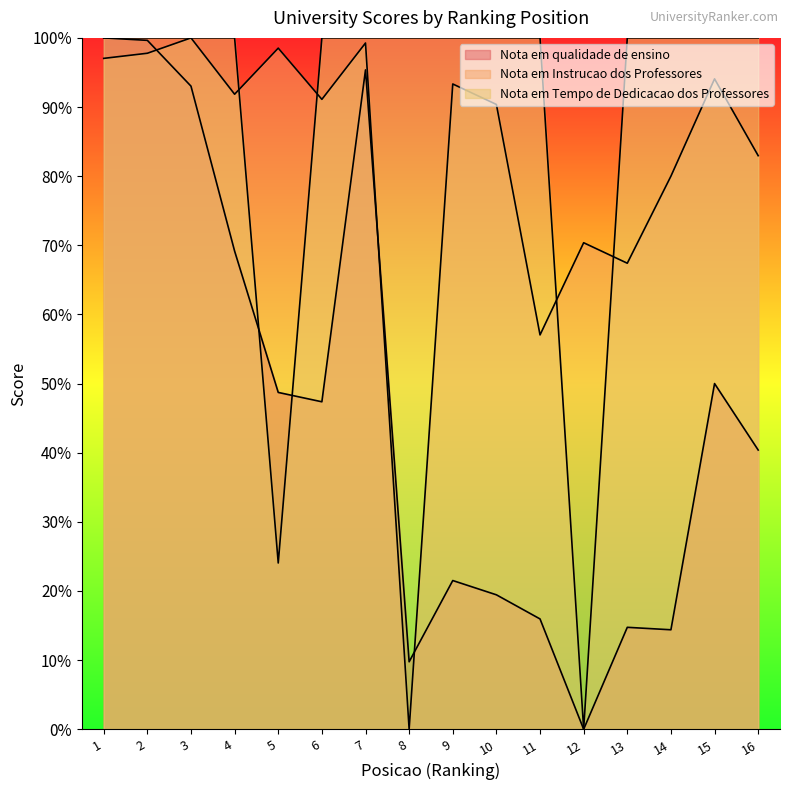

How many positive values does the Nota em Tempo de Dedicacao dos Professores series have?

15